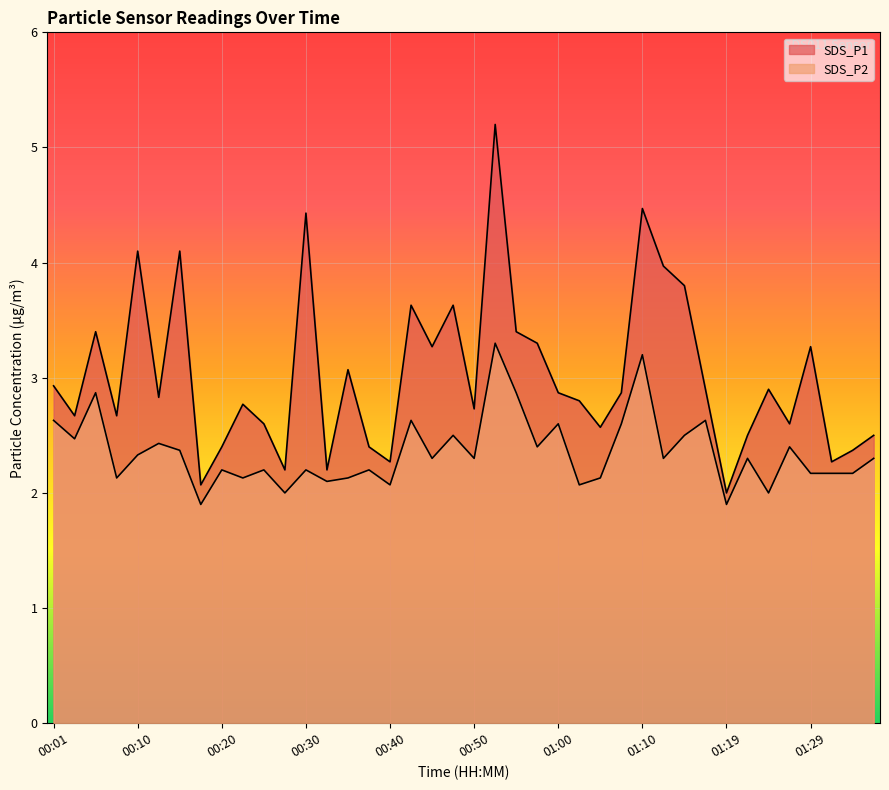

List the labels in order of SDS_P1 value, largest first.

00:52, 01:10, 00:30, 00:10, 00:15, 01:12, 01:14, 00:42, 00:47, 00:05, 00:55, 00:57, 00:45, 01:29, 00:35, 00:01, 01:17, 01:24, 01:00, 01:07, 00:13, 01:02, 00:23, 00:50, 00:03, 00:08, 00:25, 01:27, 01:05, 01:22, 01:37, 00:20, 00:37, 01:34, 00:40, 01:32, 00:28, 00:32, 00:18, 01:19